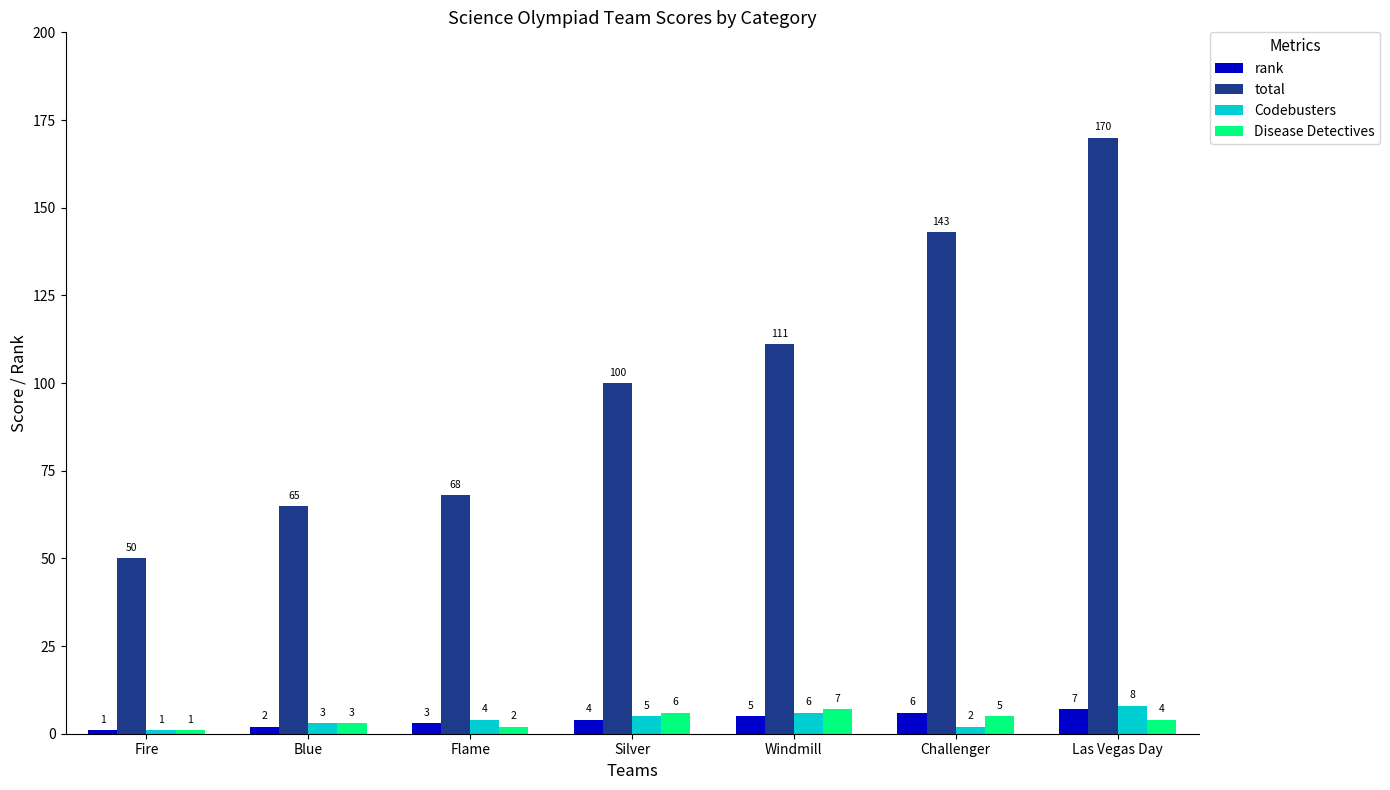

The value of total at Silver is 69. True or false?

False